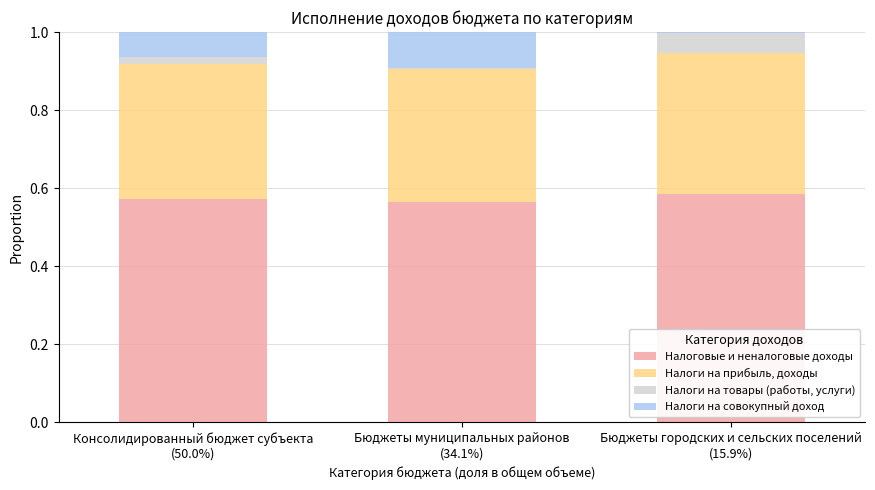

Is it true that Налоговые и неналоговые доходы equals 0.3 at Бюджеты муниципальных районов
(34.1%)?

False